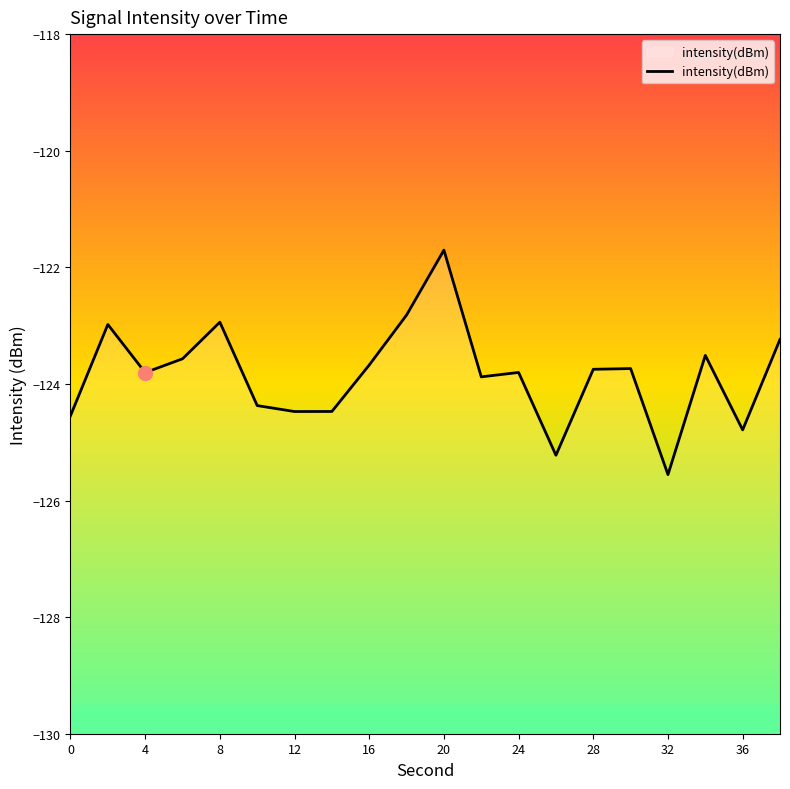

How many data points does each series have?

20